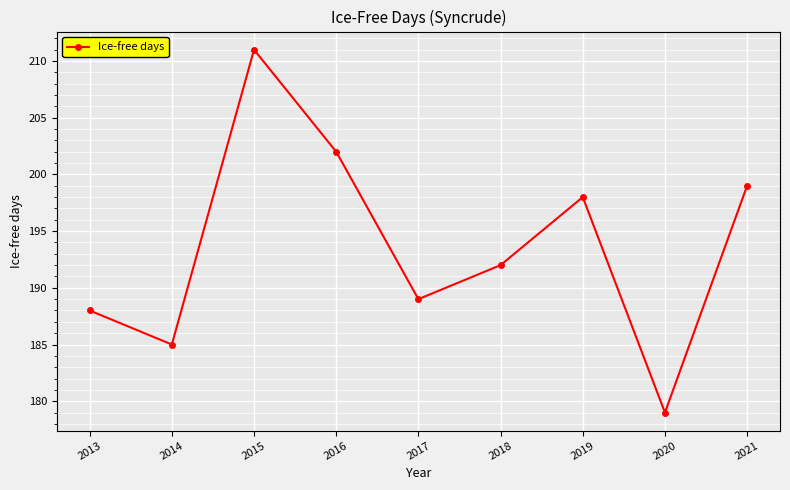

What is the maximum value shown in the chart?

211